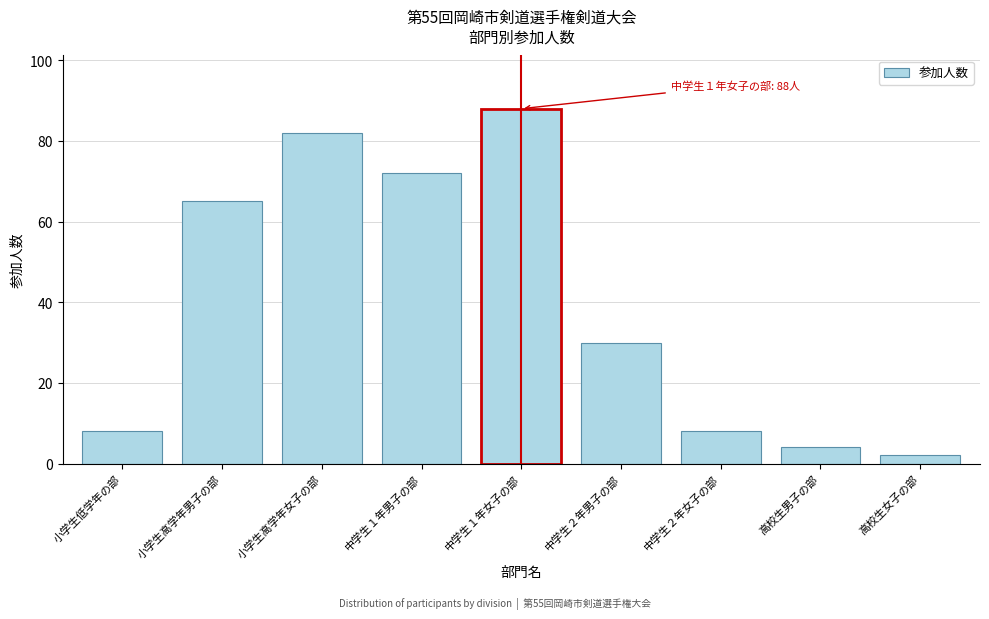

Reading left to right, list all the values displayed in this chart.

小学生低学年の部=8	小学生高学年男子の部=65	小学生高学年女子の部=82	中学生１年男子の部=72	中学生１年女子の部=88	中学生２年男子の部=30	中学生２年女子の部=8	高校生男子の部=4	高校生女子の部=2